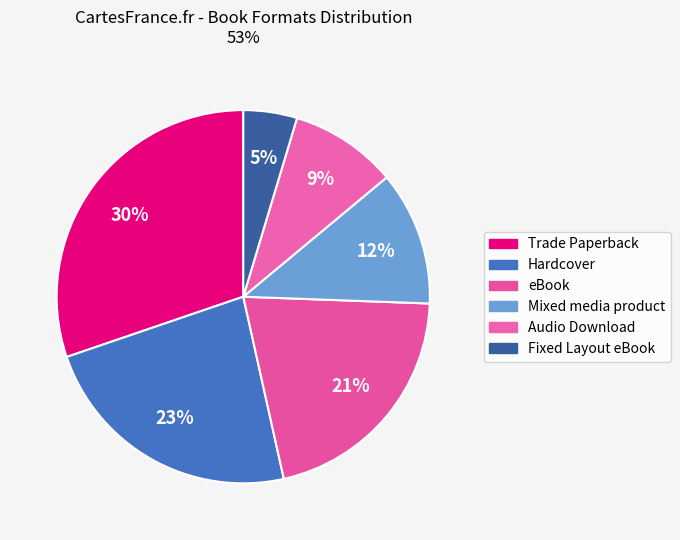

What portion of the pie excludes Audio Download?

90.7%